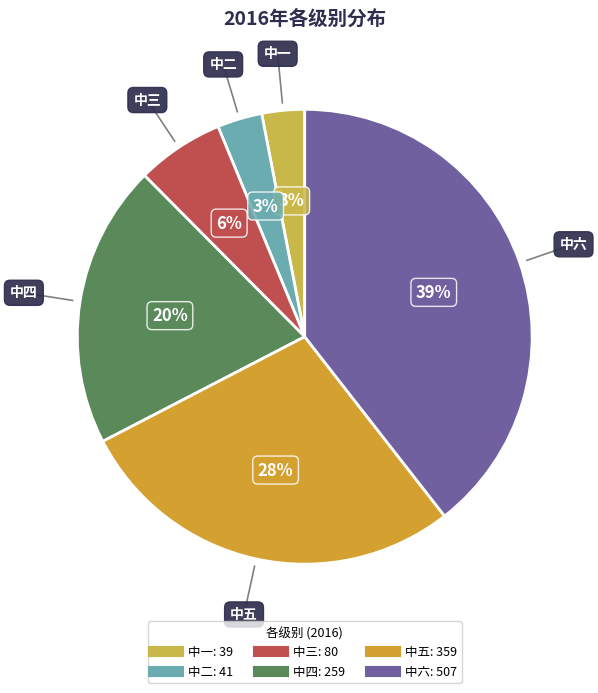

Which category has the biggest portion of the pie?

中六